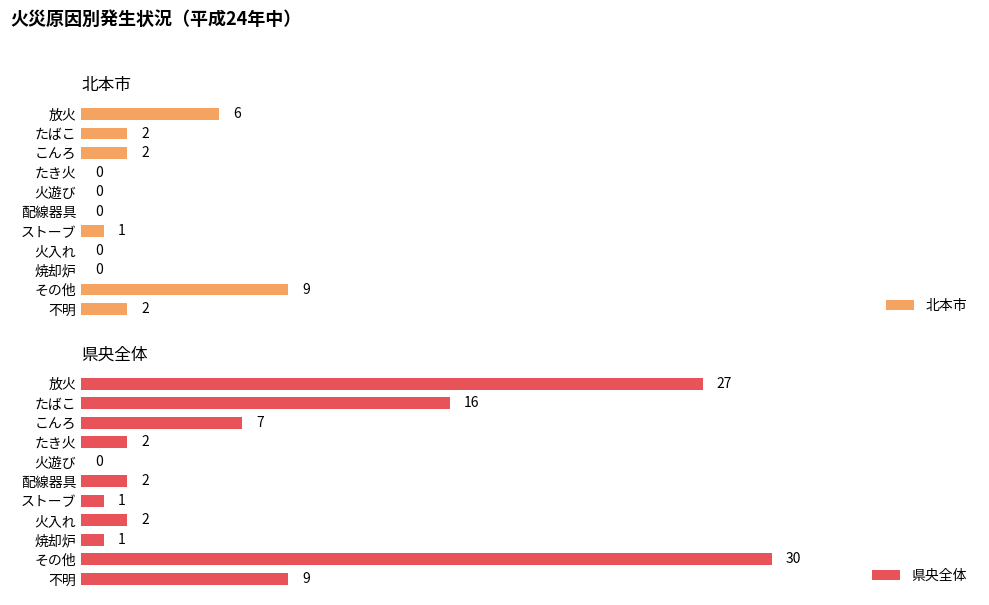

At which label is 県央全体 closest to 15?

たばこ